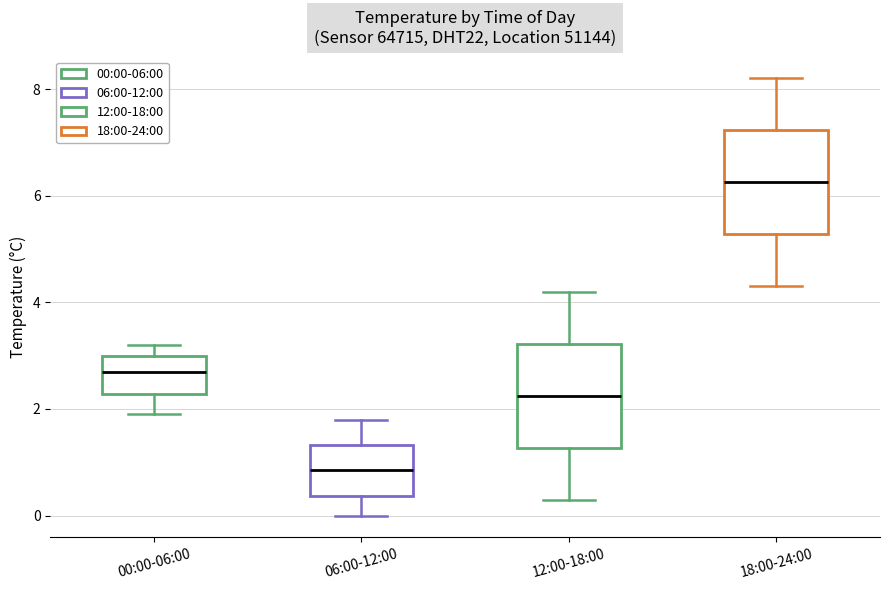

Reading left to right, read every box against the y-axis: the position of its median line, the range the box covers, and the ends of its whiskers. The values are not printed on the chart, so give them approximately, as read against the axis.

00:00-06:00: median 2.8, box 2.2 to 3.0, whiskers 2.0 to 3.2
06:00-12:00: median 0.8, box 0.4 to 1.4, whiskers 0.0 to 1.8
12:00-18:00: median 2.2, box 1.2 to 3.2, whiskers 0.4 to 4.2
18:00-24:00: median 6.2, box 5.2 to 7.2, whiskers 4.4 to 8.2